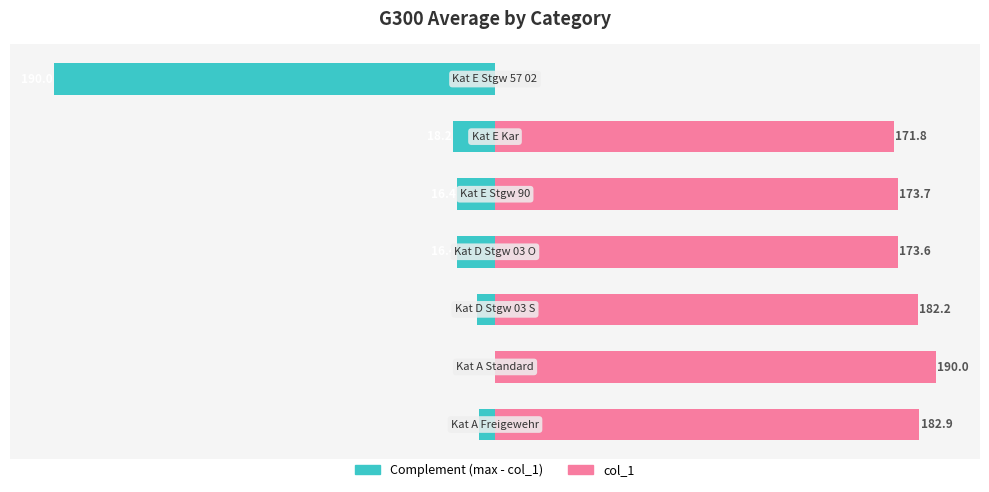

What is the value of the Left (complement) bar at the 4th from the left?

-16.4